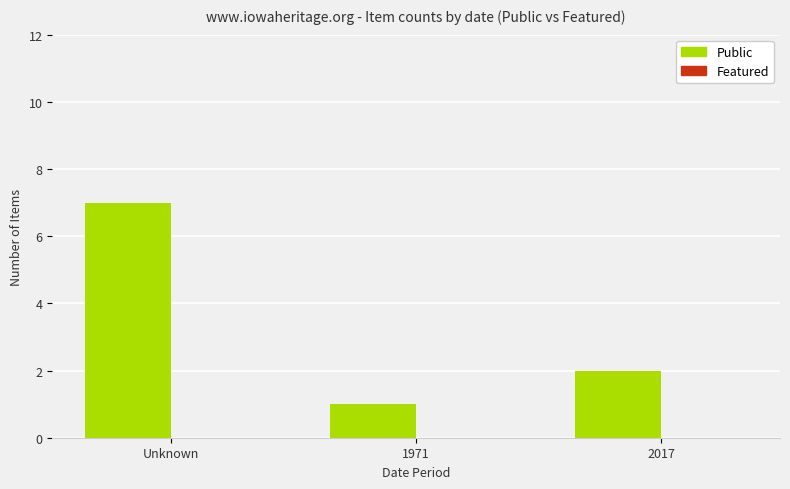

Rank the categories by value from highest to lowest.

Unknown, 2017, 1971